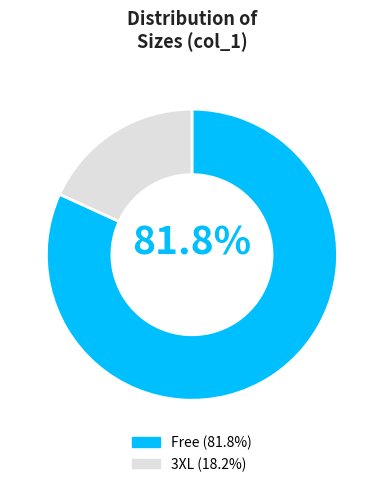

To the nearest percent, what is the average slice percentage?

50%